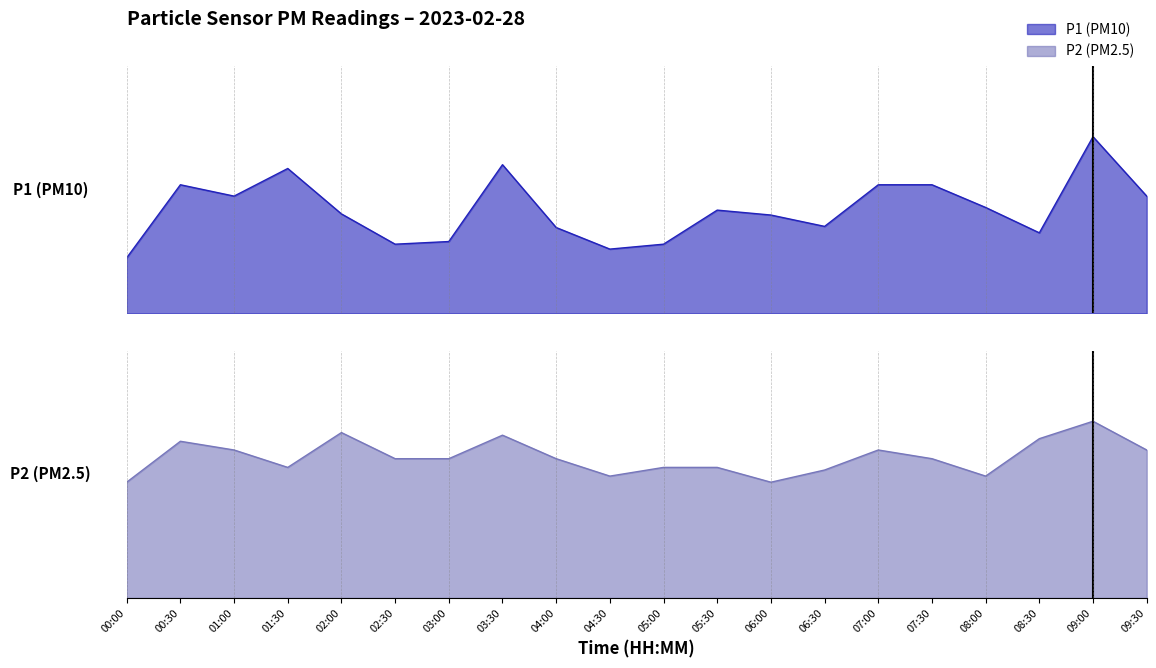

What is the total value across all series at 02:00?

4.5